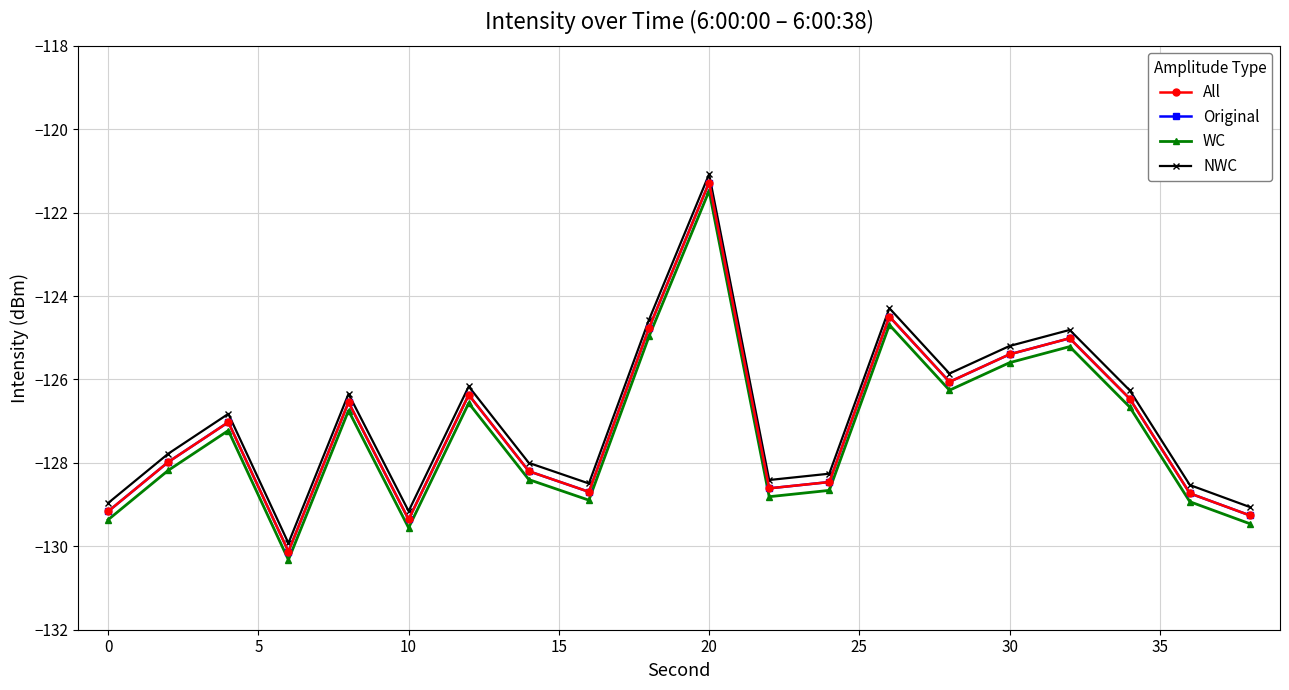

What is the average value of the Original series?

-127.1